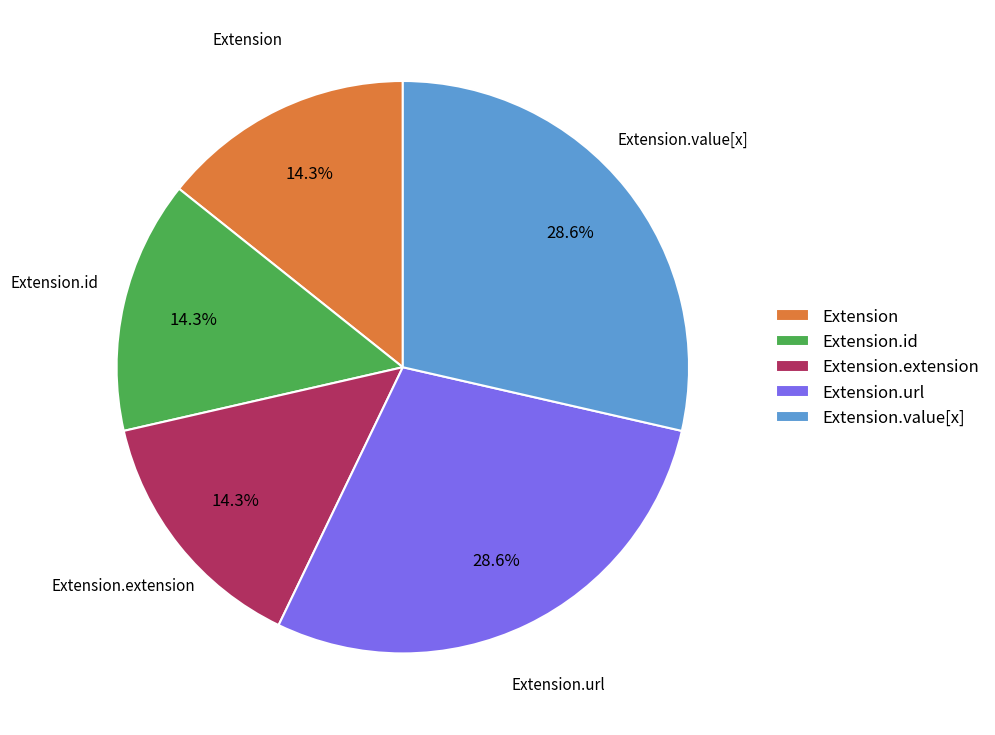

Is Extension.value[x] the majority of the pie?

No